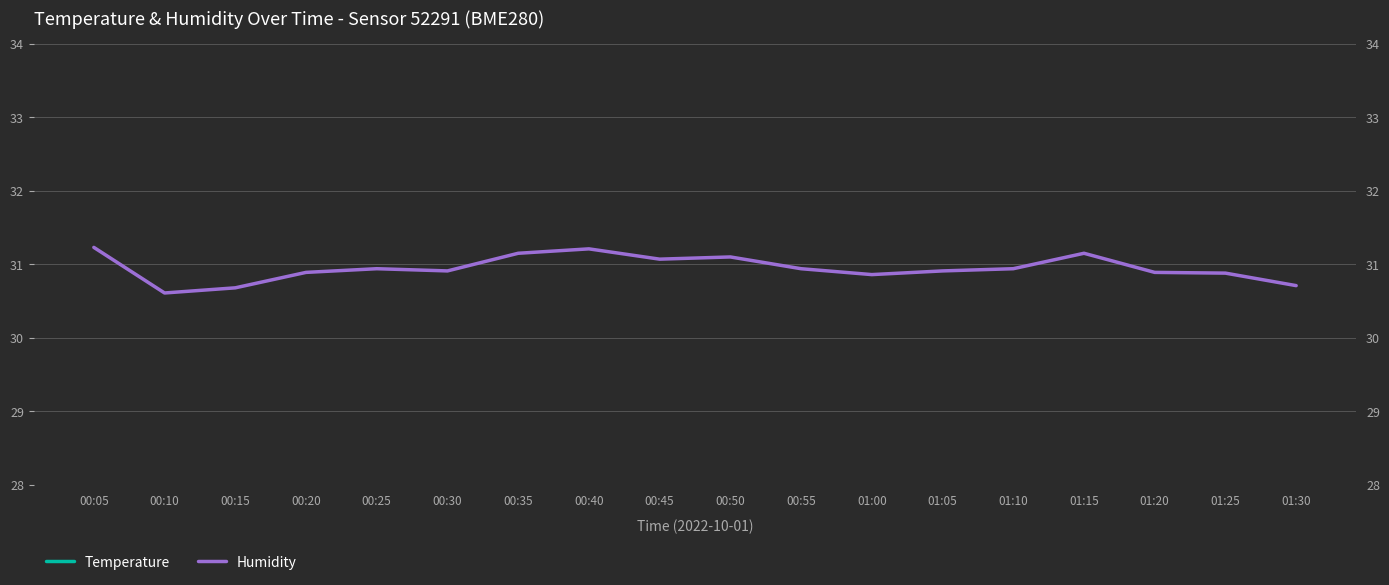

What is the approximate value of Humidity at 00:05?

31.2